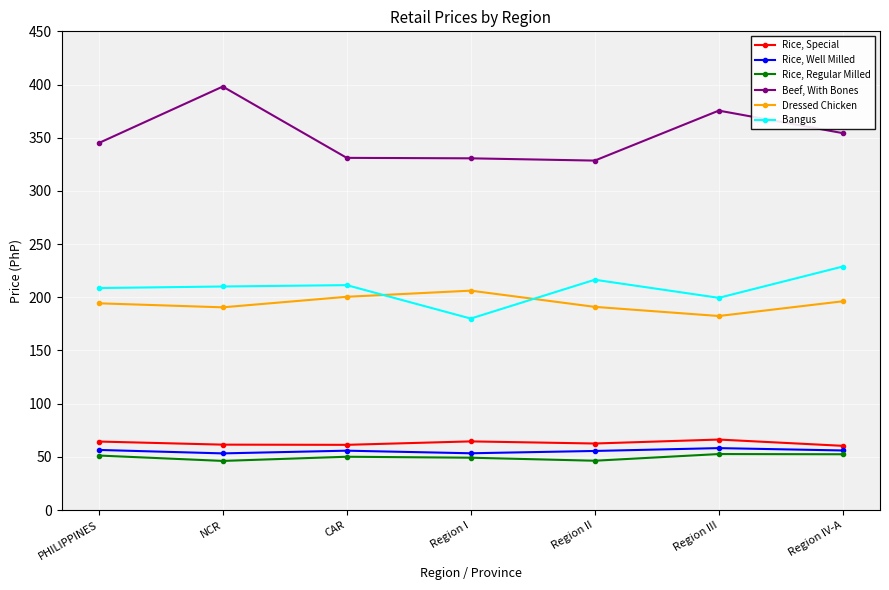

What is the label of the 5th point from the left?

Region II